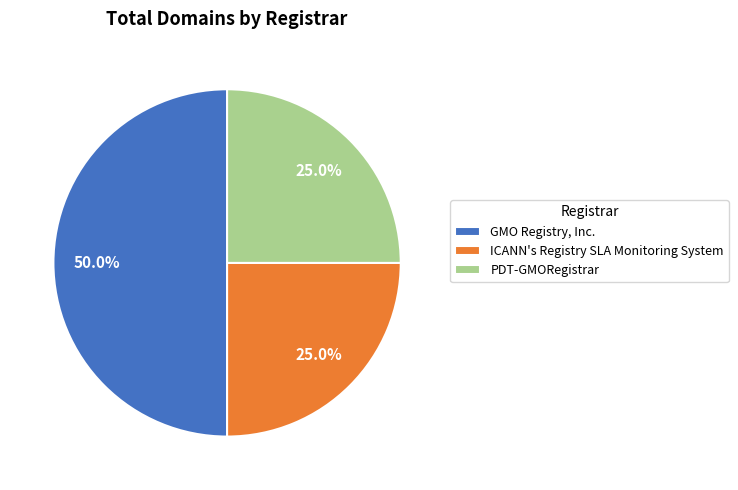

How many slices are in this pie chart?

3